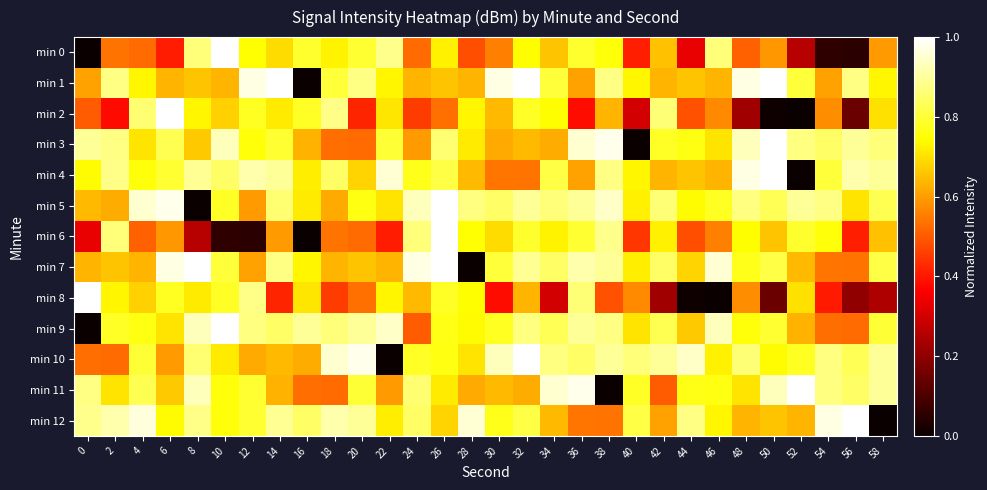

Reading left to right, list all the values displayed in this chart.

min 0: 0=0.0	2=0.5	4=0.5	6=0.4	8=0.9	10=1.0	12=0.7	14=0.7	16=0.8	18=0.7	20=0.8	22=0.9	24=0.5	26=0.7	28=0.5	30=0.6	32=0.7	34=0.7	36=0.8	38=0.8	40=0.4	42=0.7	44=0.3	46=0.9	48=0.5	50=0.6	52=0.3	54=0.1	56=0.0	58=0.6
min 1: 0=0.6	2=0.9	4=0.7	6=0.6	8=0.7	10=0.6	12=1.0	14=1.0	16=0.0	18=0.8	20=0.9	22=0.7	24=0.6	26=0.7	28=0.6	30=1.0	32=1.0	34=0.8	36=0.6	38=0.9	40=0.7	42=0.6	44=0.7	46=0.6	48=1.0	50=1.0	52=0.8	54=0.6	56=0.9	58=0.7
min 2: 0=0.5	2=0.4	4=0.9	6=1.0	8=0.7	10=0.7	12=0.8	14=0.7	16=0.8	18=0.9	20=0.4	22=0.7	24=0.5	26=0.5	28=0.7	30=0.6	32=0.8	34=0.7	36=0.4	38=0.6	40=0.3	42=0.9	44=0.5	46=0.6	48=0.2	50=0.0	52=0.0	54=0.6	56=0.1	58=0.7
min 3: 0=0.9	2=0.9	4=0.7	6=0.8	8=0.7	10=0.9	12=0.8	14=0.8	16=0.6	18=0.5	20=0.5	22=0.8	24=0.6	26=0.9	28=0.7	30=0.6	32=0.6	34=0.6	36=1.0	38=1.0	40=0.0	42=0.8	44=0.8	46=0.7	48=0.9	50=1.0	52=0.9	54=0.8	56=0.9	58=0.9
min 4: 0=0.7	2=0.9	4=0.8	6=0.8	8=0.9	10=0.8	12=0.9	14=0.9	16=0.7	18=0.8	20=0.7	22=1.0	24=0.8	26=0.8	28=0.6	30=0.5	32=0.5	34=0.8	36=0.6	38=0.9	40=0.7	42=0.6	44=0.7	46=0.6	48=1.0	50=1.0	52=0.0	54=0.8	56=0.9	58=0.9
min 5: 0=0.6	2=0.6	4=1.0	6=1.0	8=0.0	10=0.8	12=0.6	14=0.9	16=0.7	18=0.6	20=0.8	22=0.7	24=0.9	26=1.0	28=0.9	30=0.8	32=0.9	34=0.9	36=0.9	38=0.9	40=0.7	42=0.9	44=0.7	46=0.8	48=0.9	50=0.8	52=0.9	54=0.9	56=0.7	58=0.8
min 6: 0=0.3	2=0.9	4=0.5	6=0.6	8=0.3	10=0.1	12=0.0	14=0.6	16=0.0	18=0.5	20=0.5	22=0.4	24=0.9	26=1.0	28=0.7	30=0.7	32=0.8	34=0.7	36=0.8	38=0.9	40=0.4	42=0.7	44=0.5	46=0.6	48=0.7	50=0.7	52=0.8	54=0.8	56=0.4	58=0.7
min 7: 0=0.6	2=0.7	4=0.6	6=1.0	8=1.0	10=0.8	12=0.6	14=0.9	16=0.7	18=0.6	20=0.7	22=0.6	24=1.0	26=1.0	28=0.0	30=0.8	32=0.9	34=0.8	36=0.9	38=0.9	40=0.7	42=0.8	44=0.7	46=1.0	48=0.8	50=0.8	52=0.6	54=0.5	56=0.5	58=0.8
min 8: 0=1.0	2=0.7	4=0.7	6=0.8	8=0.7	10=0.8	12=0.9	14=0.4	16=0.7	18=0.5	20=0.5	22=0.7	24=0.6	26=0.8	28=0.7	30=0.4	32=0.6	34=0.3	36=0.9	38=0.5	40=0.6	42=0.2	44=0.0	46=0.0	48=0.6	50=0.1	52=0.7	54=0.4	56=0.2	58=0.2
min 9: 0=0.0	2=0.8	4=0.8	6=0.7	8=0.9	10=1.0	12=0.9	14=0.8	16=0.9	18=0.9	20=0.9	22=0.9	24=0.5	26=0.8	28=0.7	30=0.8	32=0.9	34=0.8	36=0.9	38=0.9	40=0.7	42=0.8	44=0.7	46=0.9	48=0.8	50=0.8	52=0.6	54=0.5	56=0.5	58=0.8
min 10: 0=0.5	2=0.5	4=0.8	6=0.6	8=0.9	10=0.7	12=0.6	14=0.6	16=0.6	18=1.0	20=1.0	22=0.0	24=0.8	26=0.8	28=0.7	30=0.9	32=1.0	34=0.9	36=0.8	38=0.9	40=0.9	42=0.9	44=0.9	46=0.7	48=0.9	50=0.7	52=0.8	54=0.9	56=0.8	58=0.9
min 11: 0=0.9	2=0.7	4=0.8	6=0.7	8=0.9	10=0.8	12=0.8	14=0.6	16=0.5	18=0.5	20=0.8	22=0.6	24=0.9	26=0.7	28=0.6	30=0.6	32=0.6	34=1.0	36=1.0	38=0.0	40=0.8	42=0.5	44=0.8	46=0.8	48=0.7	50=0.9	52=1.0	54=0.9	56=0.8	58=0.9
min 12: 0=0.9	2=0.9	4=1.0	6=0.7	8=0.9	10=0.8	12=0.8	14=0.9	16=0.8	18=0.9	20=0.9	22=0.7	24=0.8	26=0.7	28=1.0	30=0.8	32=0.8	34=0.6	36=0.5	38=0.5	40=0.8	42=0.6	44=0.9	46=0.7	48=0.6	50=0.7	52=0.6	54=1.0	56=1.0	58=0.0